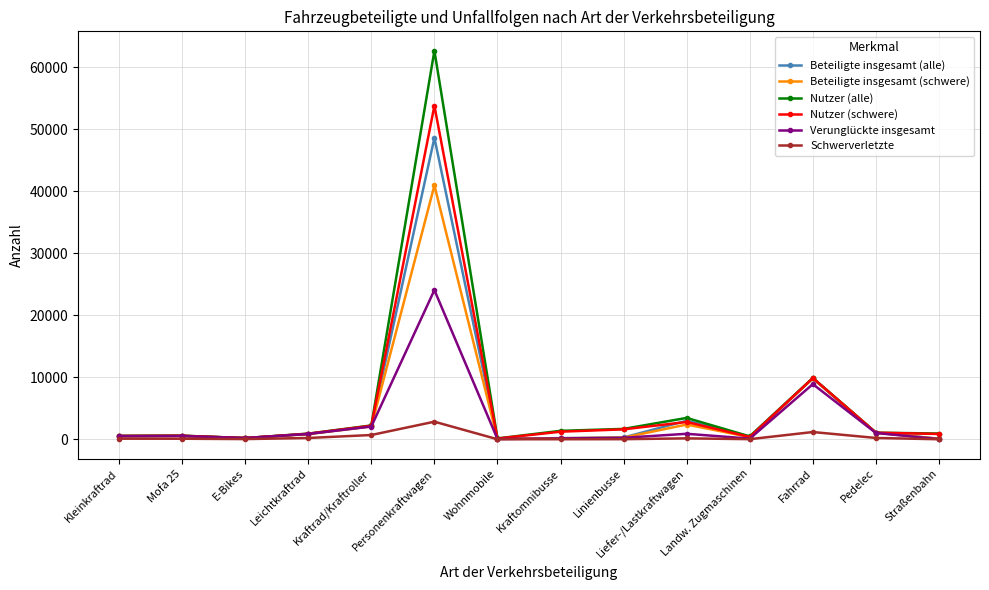

What is the label of the 13th point from the right?

Mofa 25